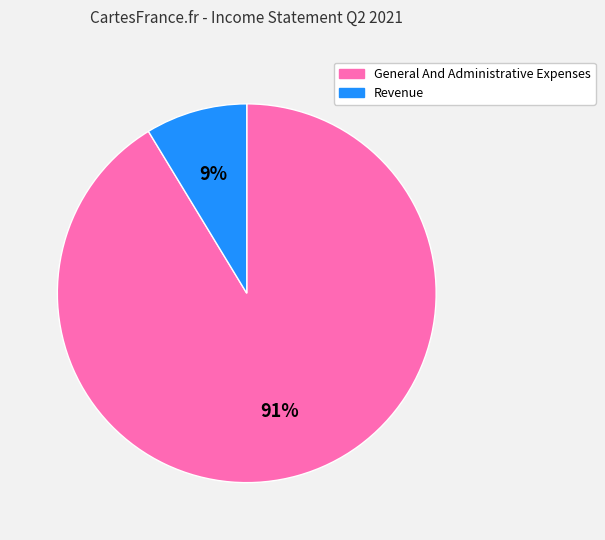

Between Revenue and General And Administrative Expenses, which is larger?

General And Administrative Expenses